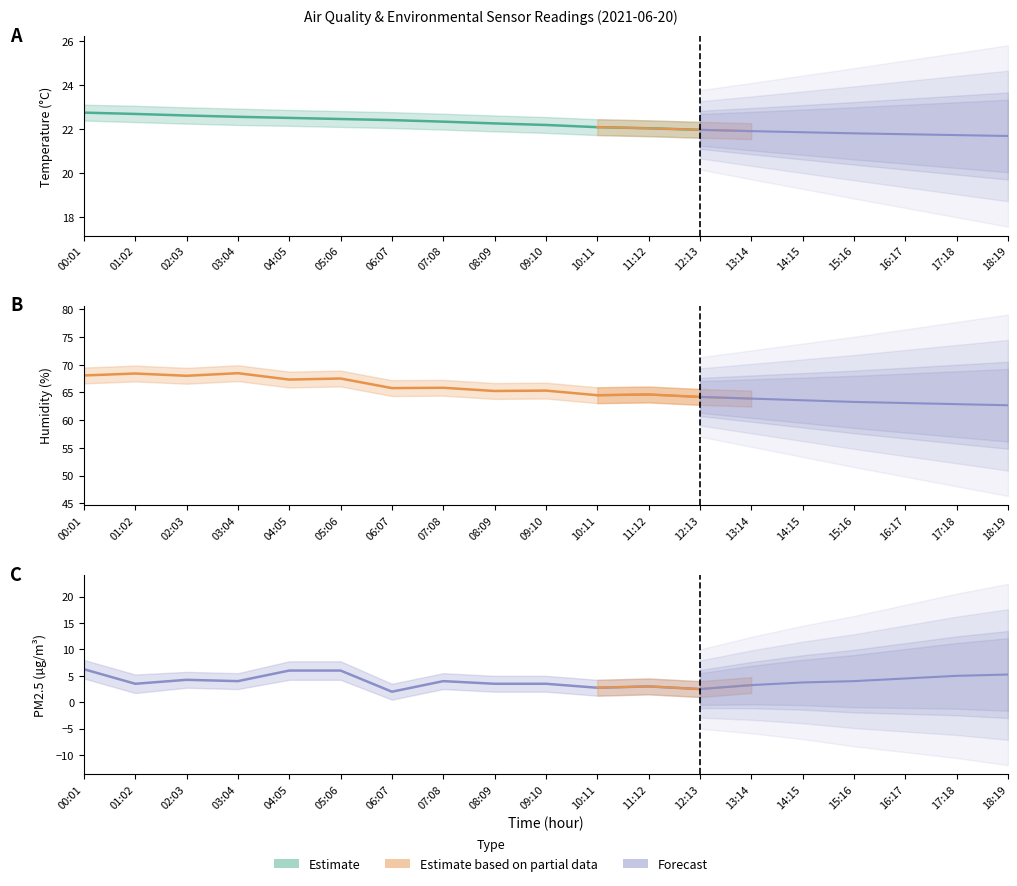

True or false: BME280_temperature and BME280_humidity cross at least once.

False